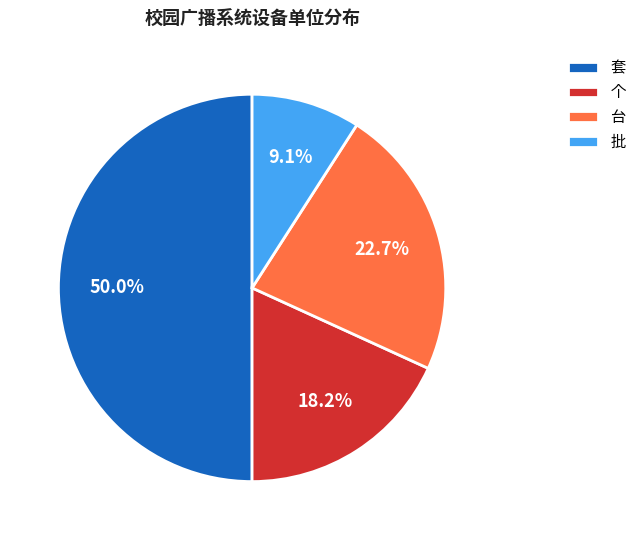

Approximately how many times larger is the value at 套 compared to 批?

5.5